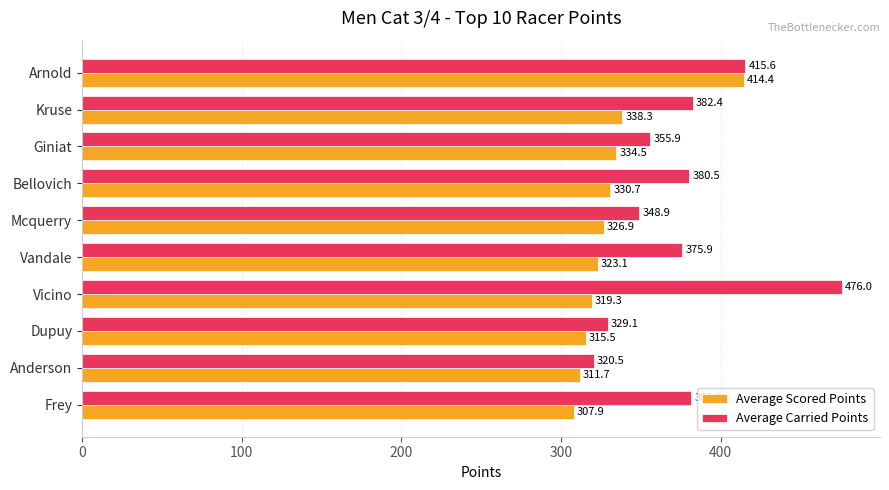

At which label does Average Carried Points reach its peak?

Vicino